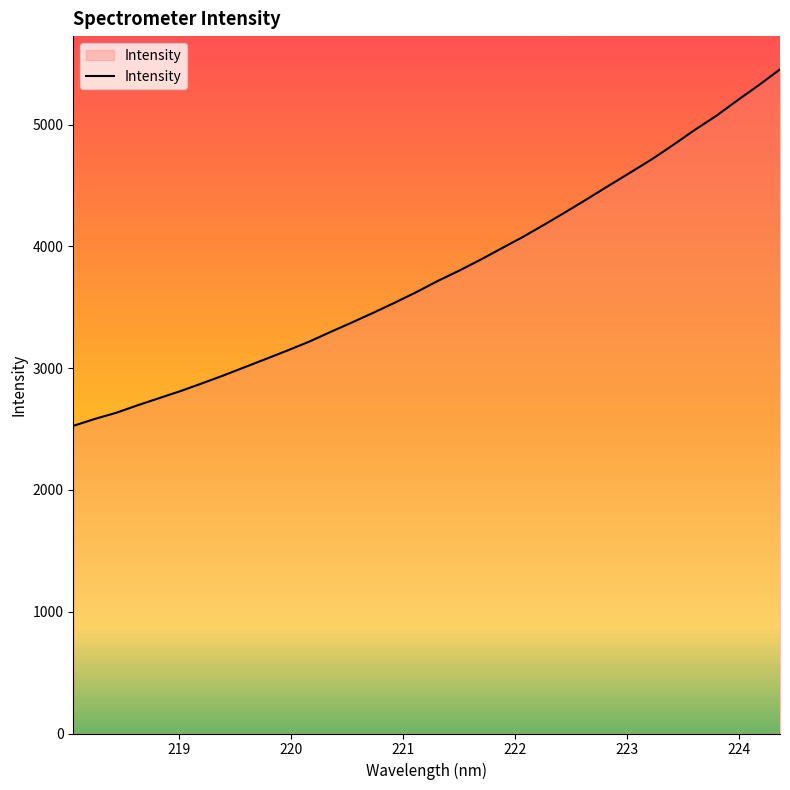

What is the difference between the maximum and minimum values?

2928.2